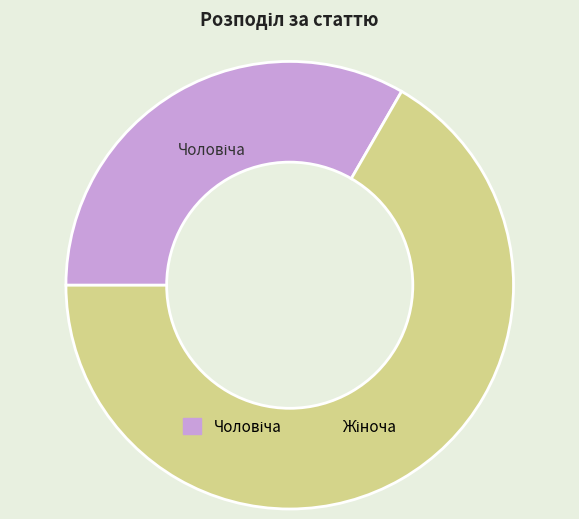

How many segments does this pie chart have?

2